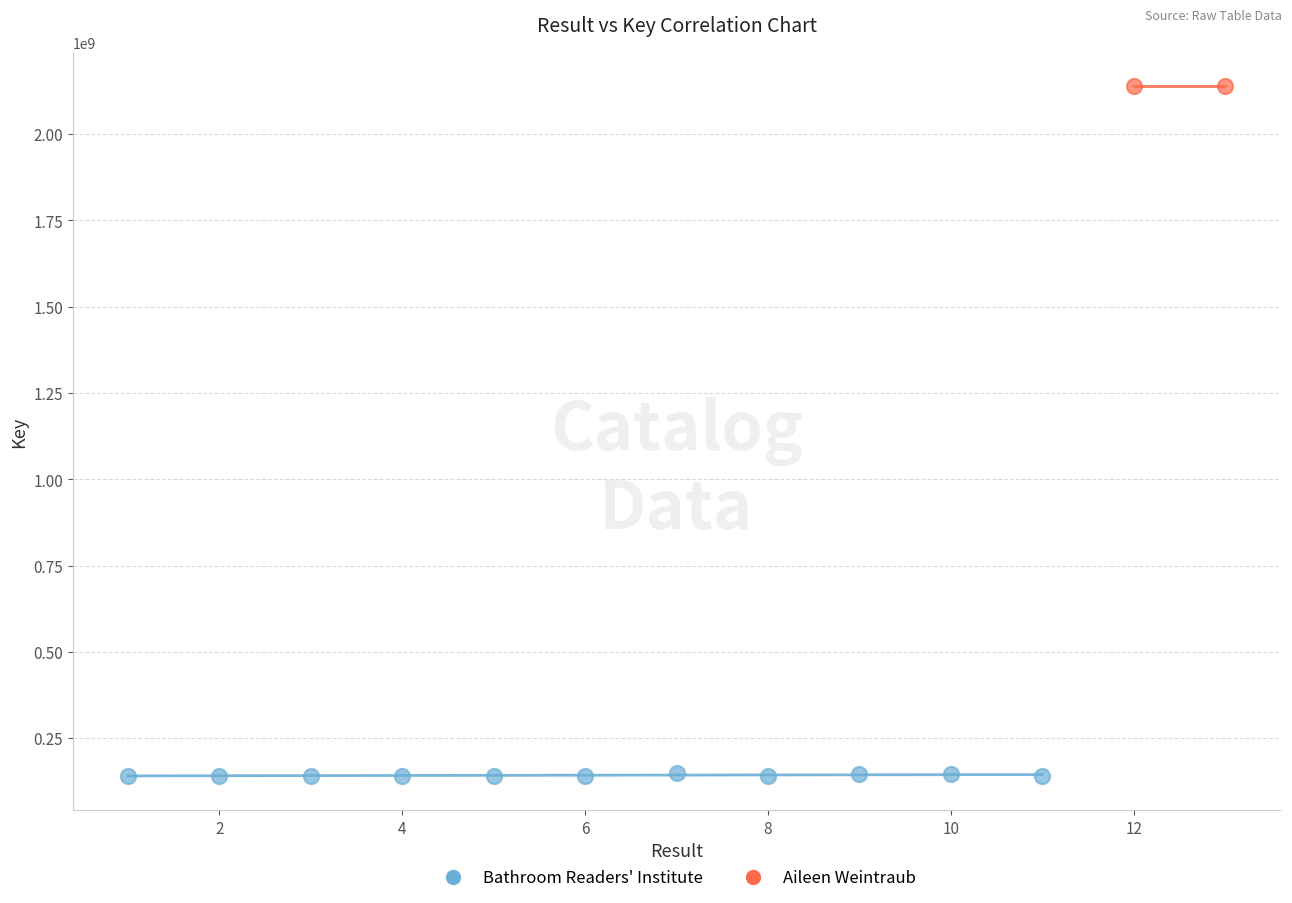

Which series has the widest spread of Y values?

Bathroom Readers' Institute